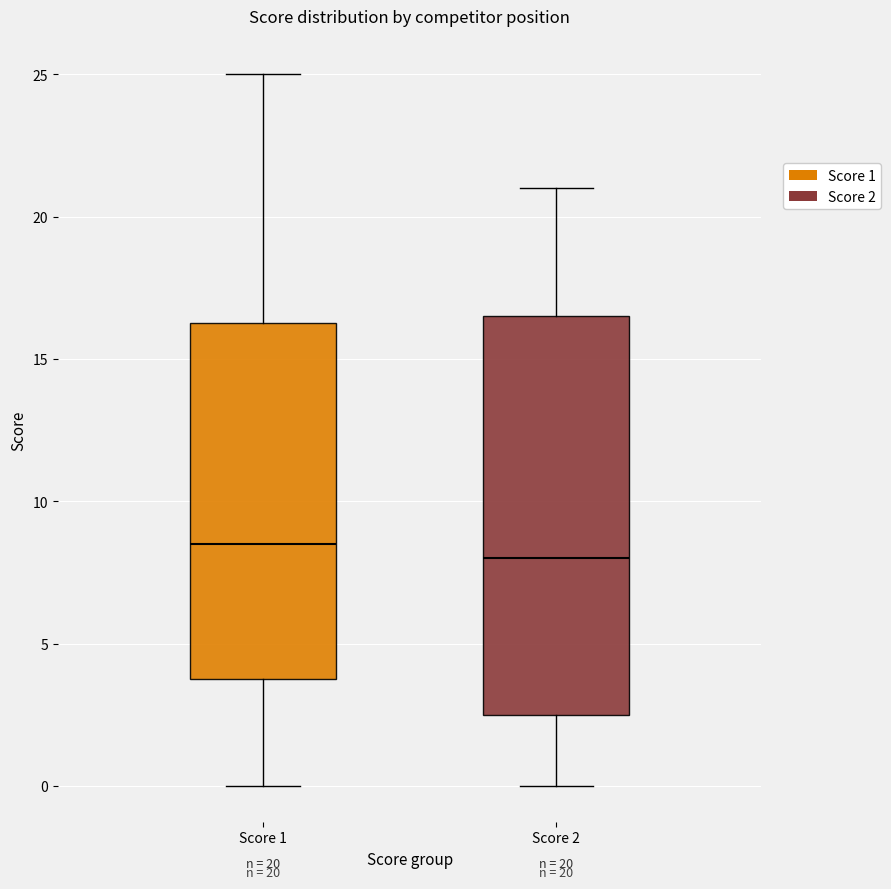

Comparing the boxes themselves (not the whiskers), which one is the tallest?

Score 2